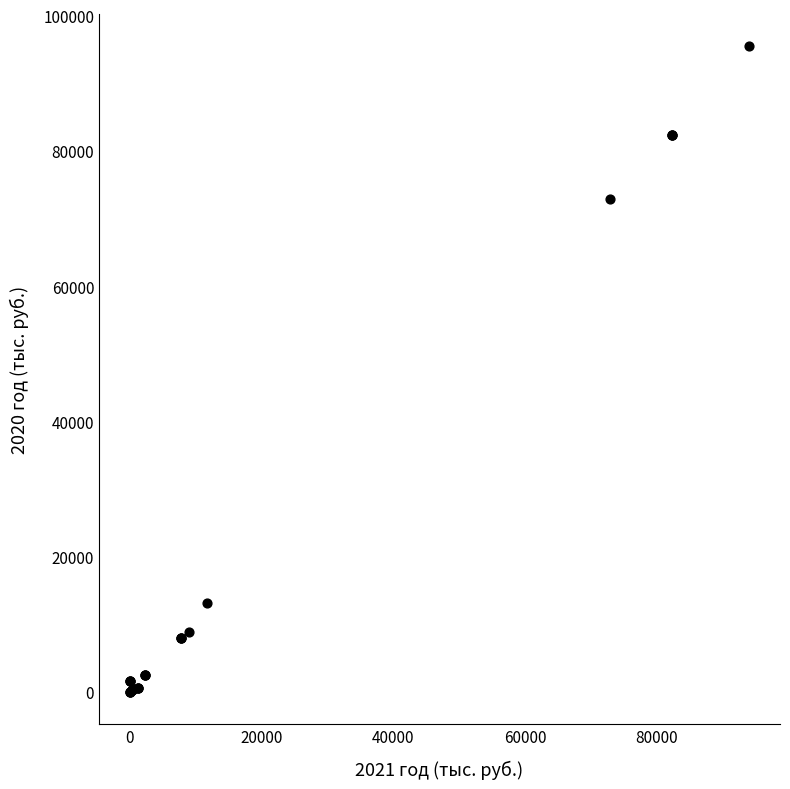

What Y value in the scatter plot is closest to 47777?

72895.1